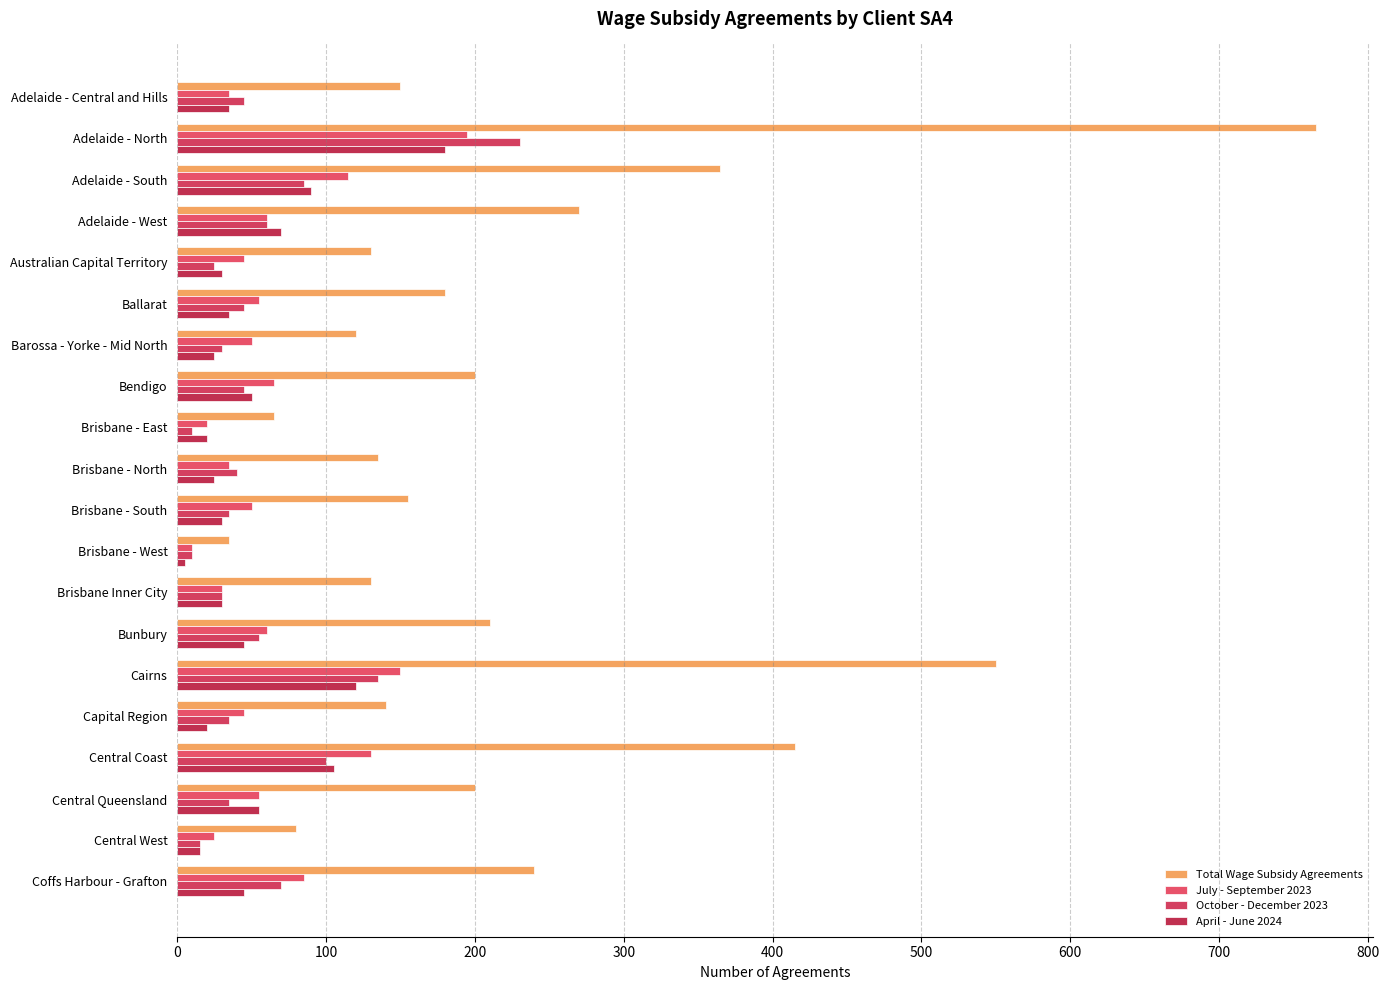

How many data points in October - December 2023 are less than 45?

10